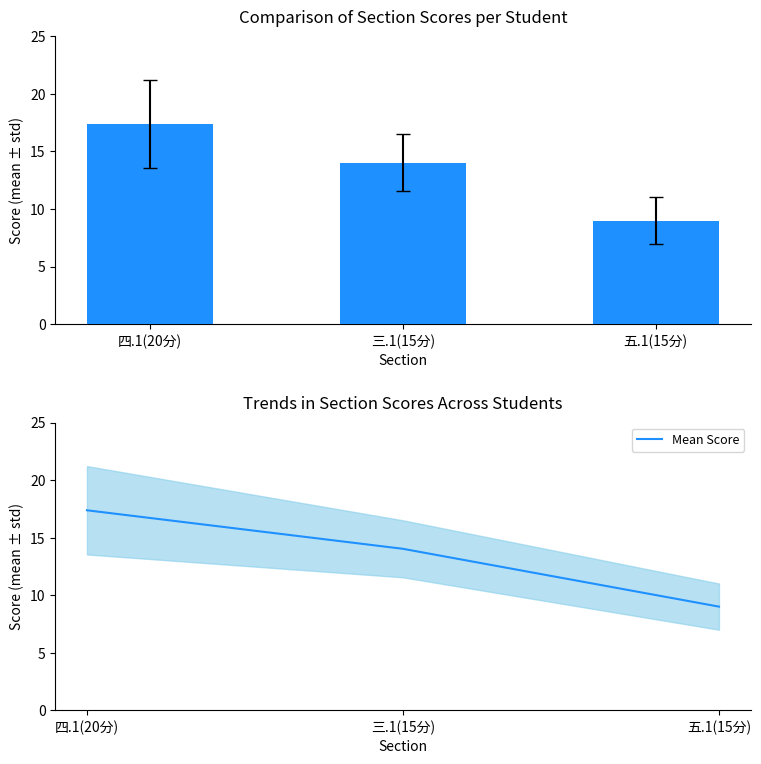

What is the sum of the values at 三.1(15分) and 五.1(15分)?

23.0